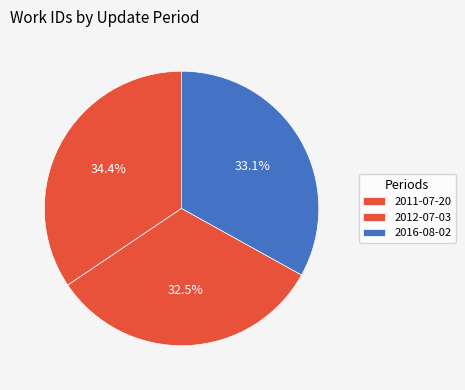

Is there any slice that represents more than half of the pie?

No